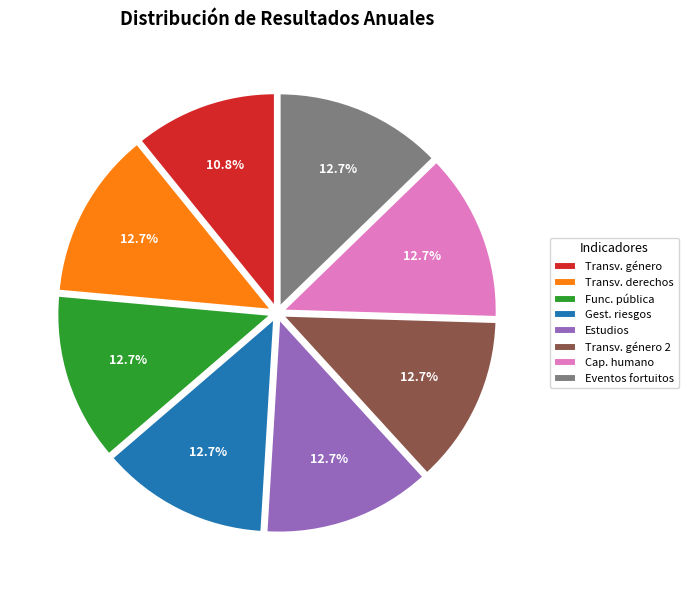

To the nearest percent, what is the average slice percentage?

12%